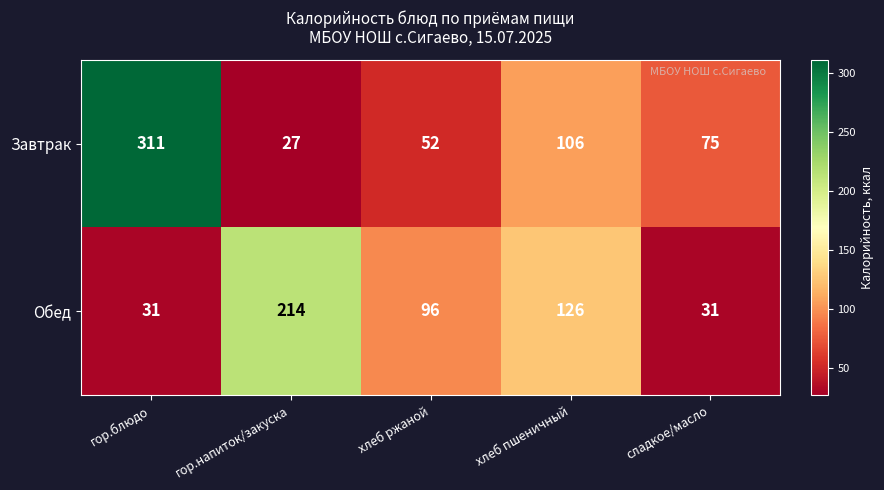

Reading left to right, what are all the values shown in this chart?

Завтрак: 311	27	52	106	75
Обед: 31	214	96	126	31